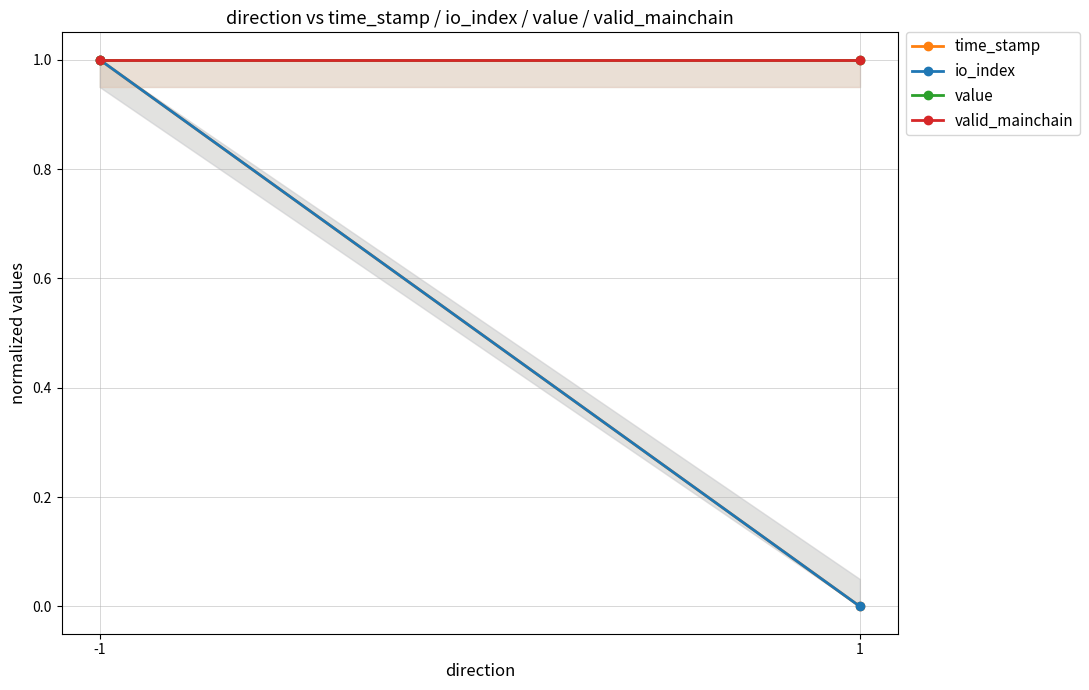

What is the maximum value shown in the chart?

1